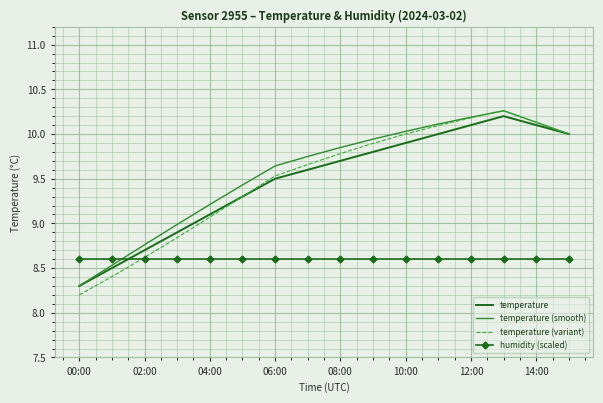

What is the smallest value displayed?

8.2